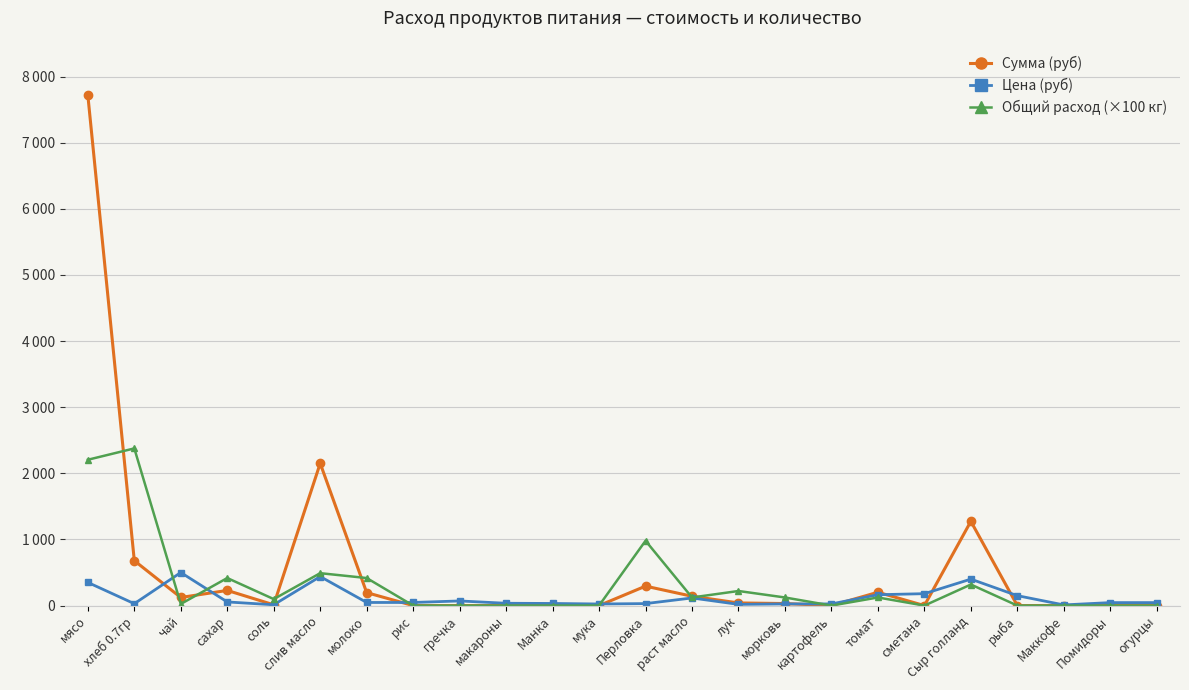

Where is Цена (руб) nearest to the value 255?

сметана